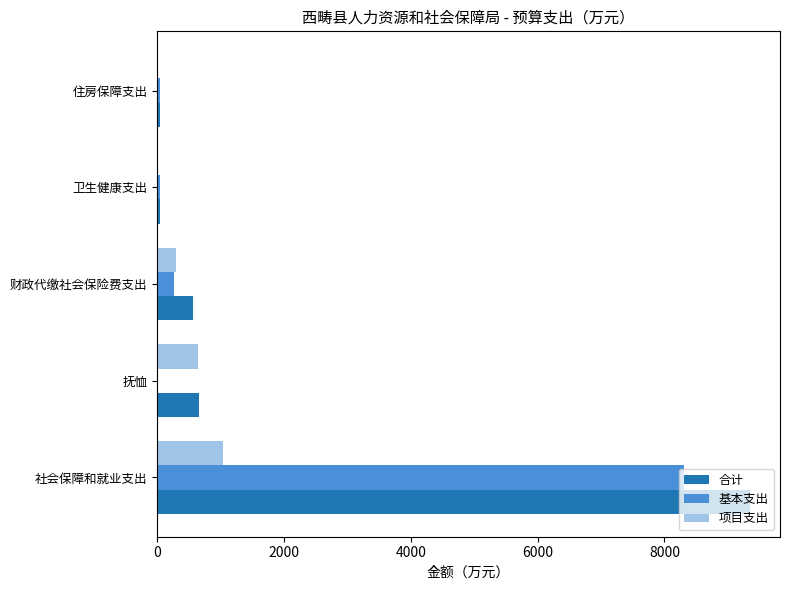

What is the sum of all 合计 values?

10652.6